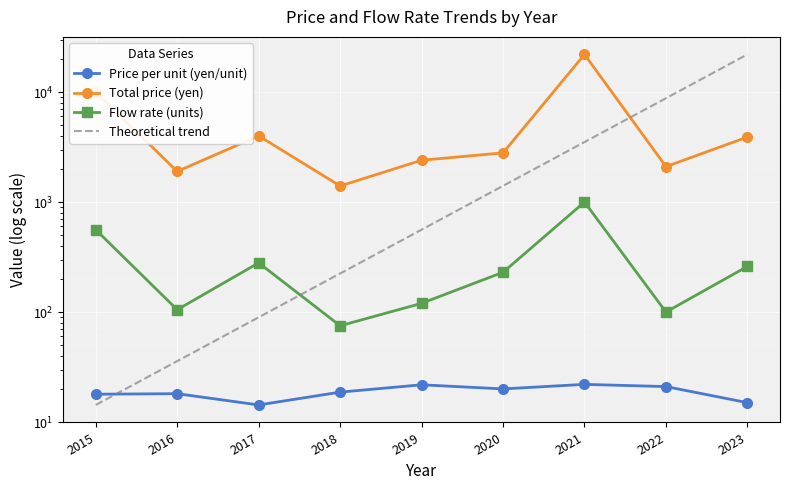

What is the approximate value of Price per unit (yen/unit) at 2023?

15.0